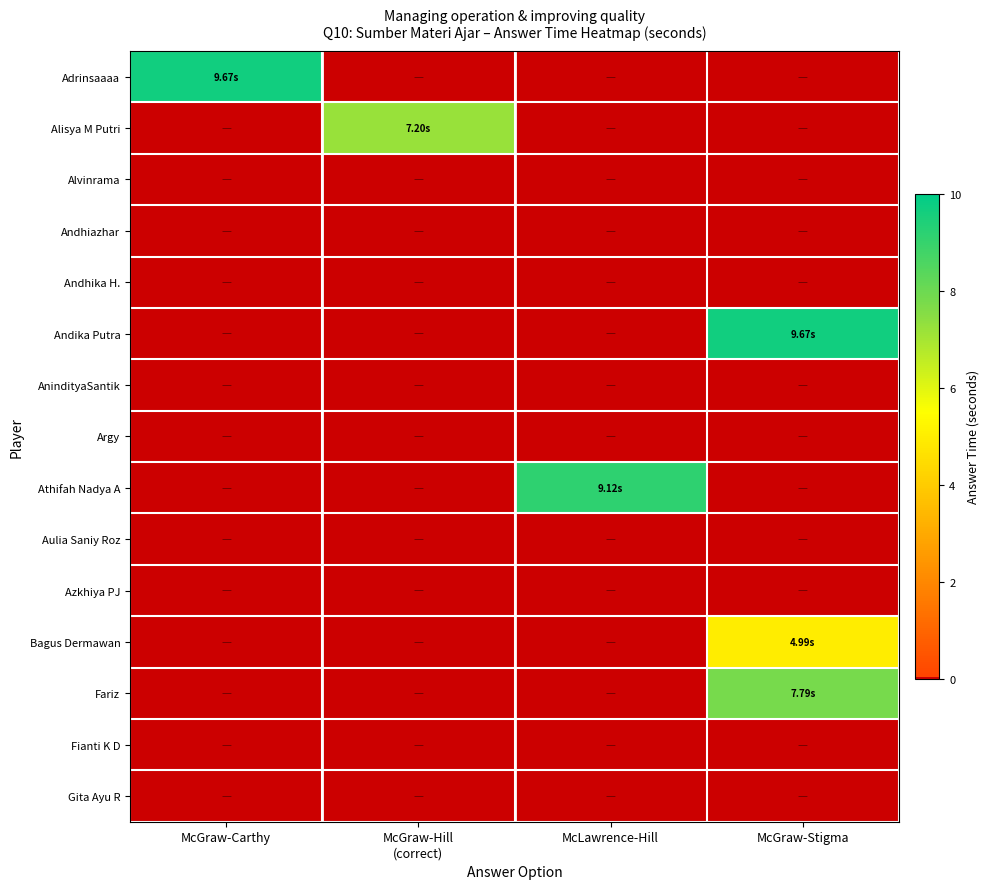

Which series has the largest range (max minus min)?

Adrinsaaaa